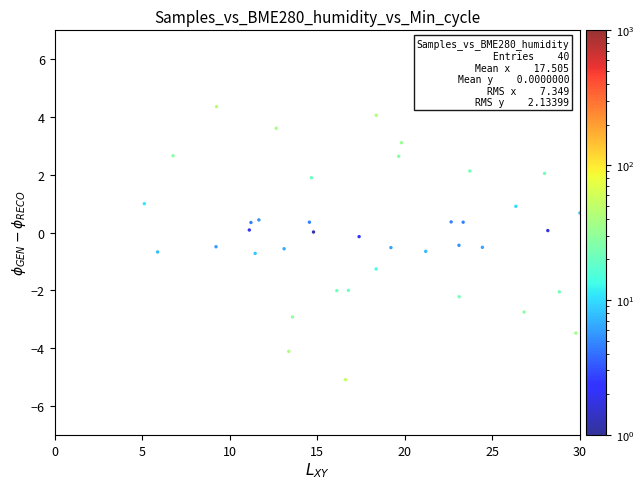

What is the range of X values (max minus min)?

30.0